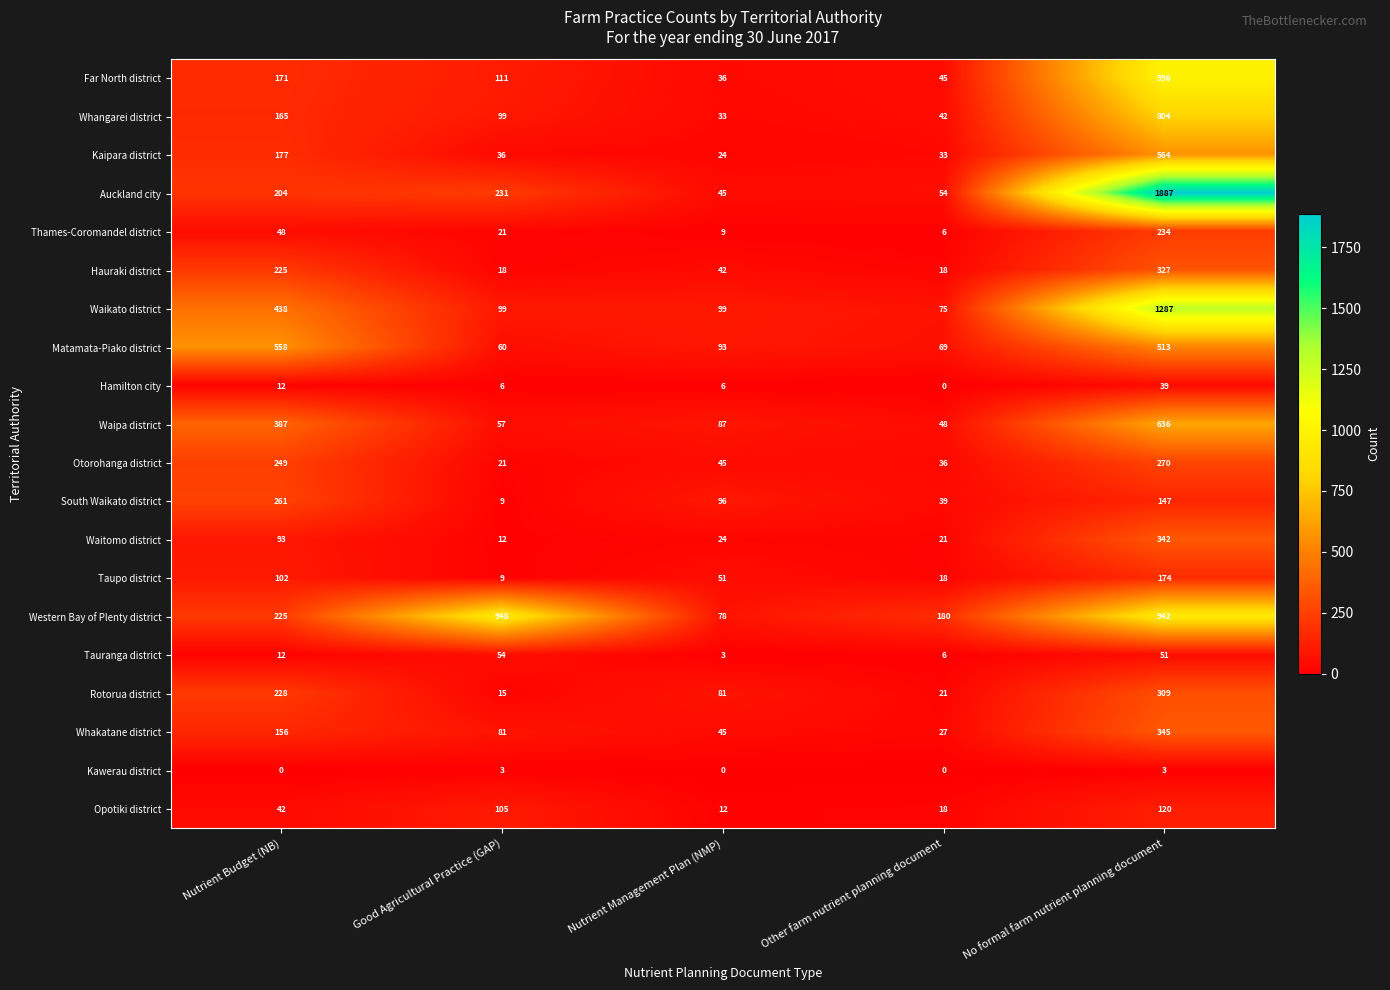

Which category has the highest value across all series?

No formal farm nutrient planning document